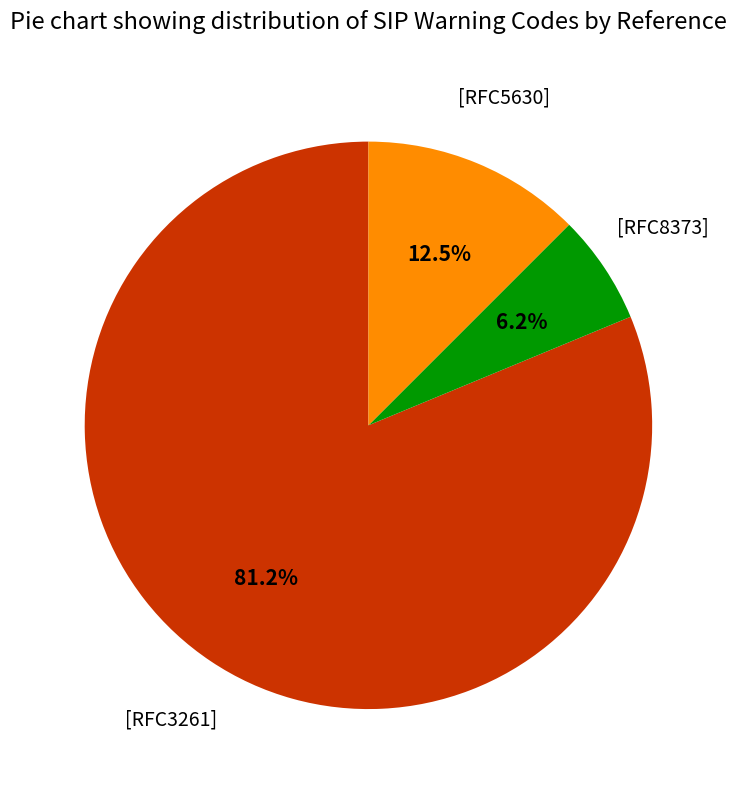

Is there any slice that represents more than half of the pie?

Yes